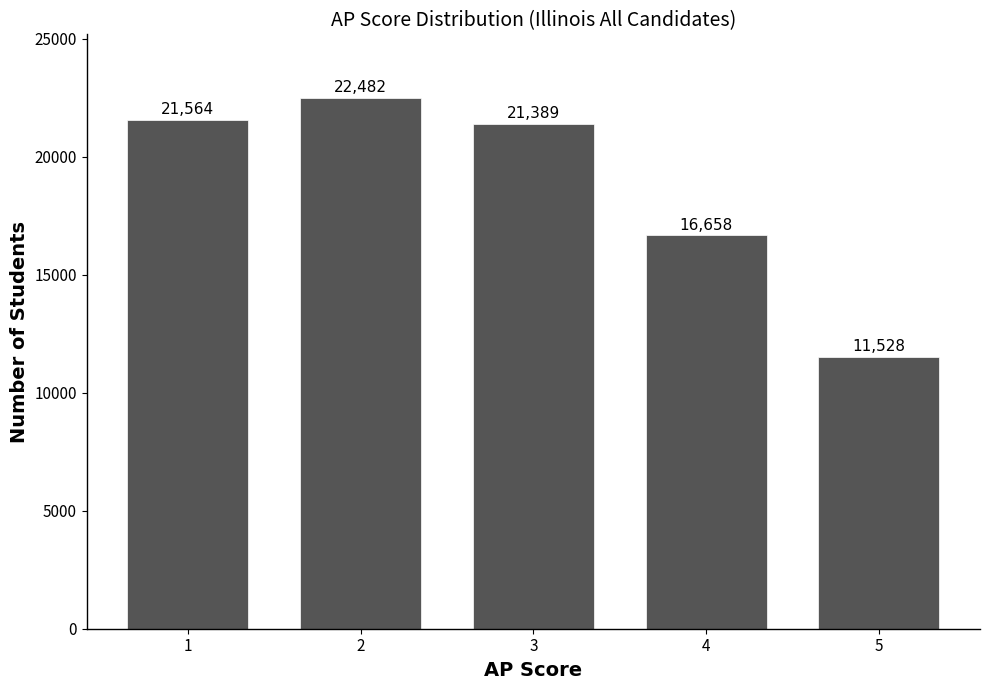

Reading right to left, what are all the values shown in this chart?

5=11528	4=16658	3=21389	2=22482	1=21564